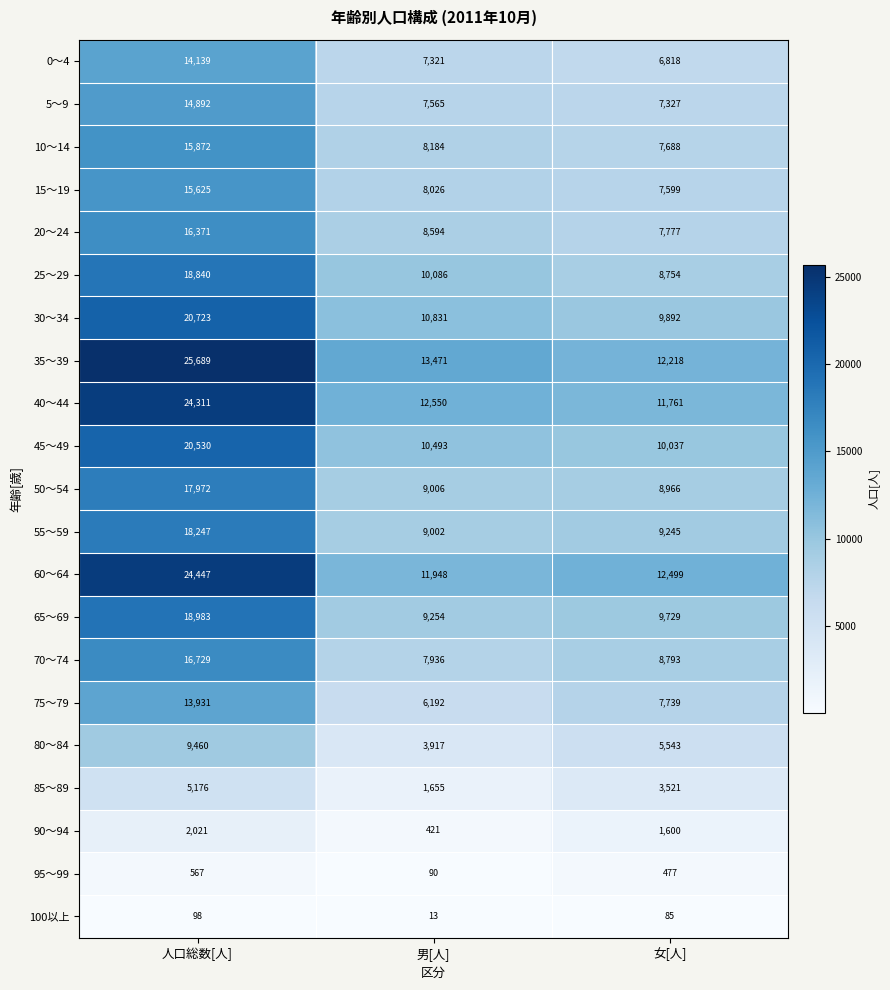

What is the total value across all series at 女[人]?

158068